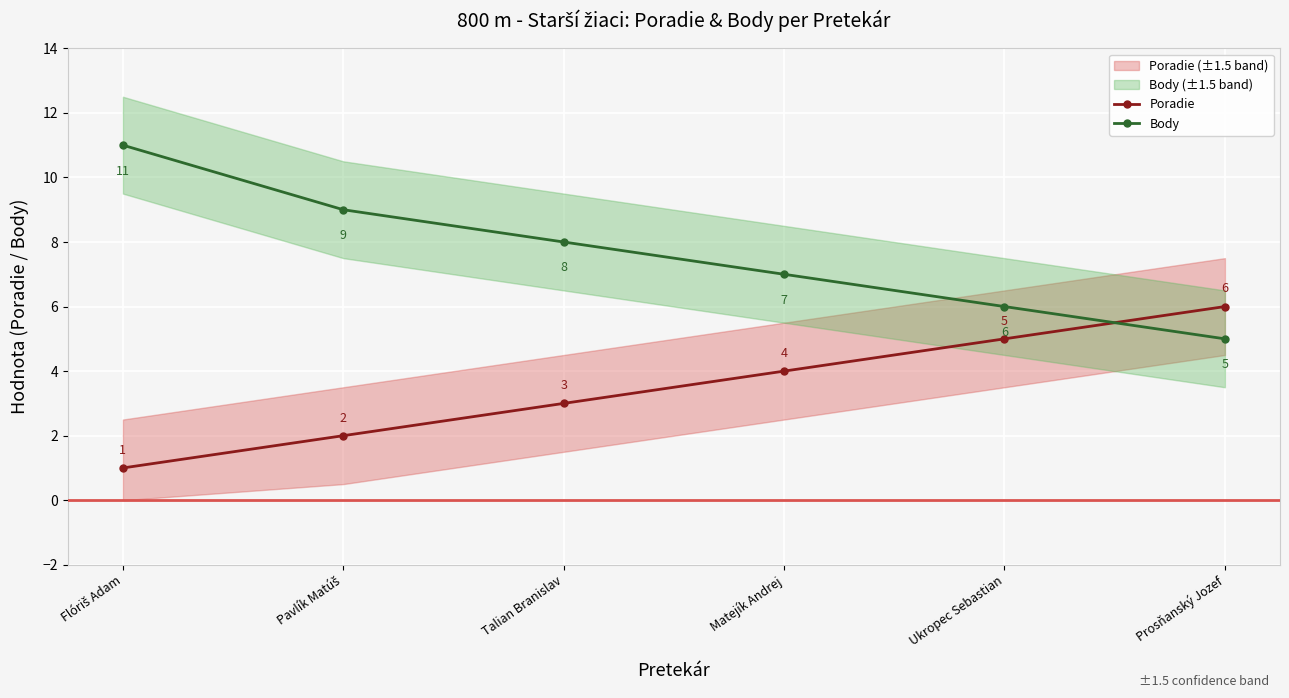

What is the label of the 1st point from the right?

Prosňanský Jozef